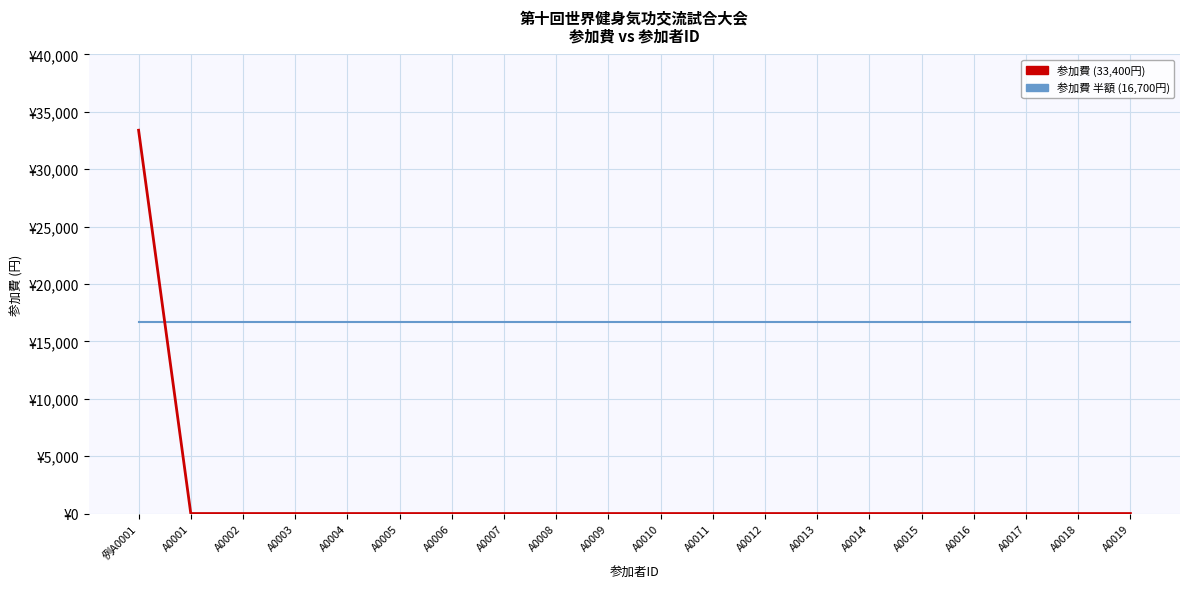

Does the chart have visible grid lines?

Yes